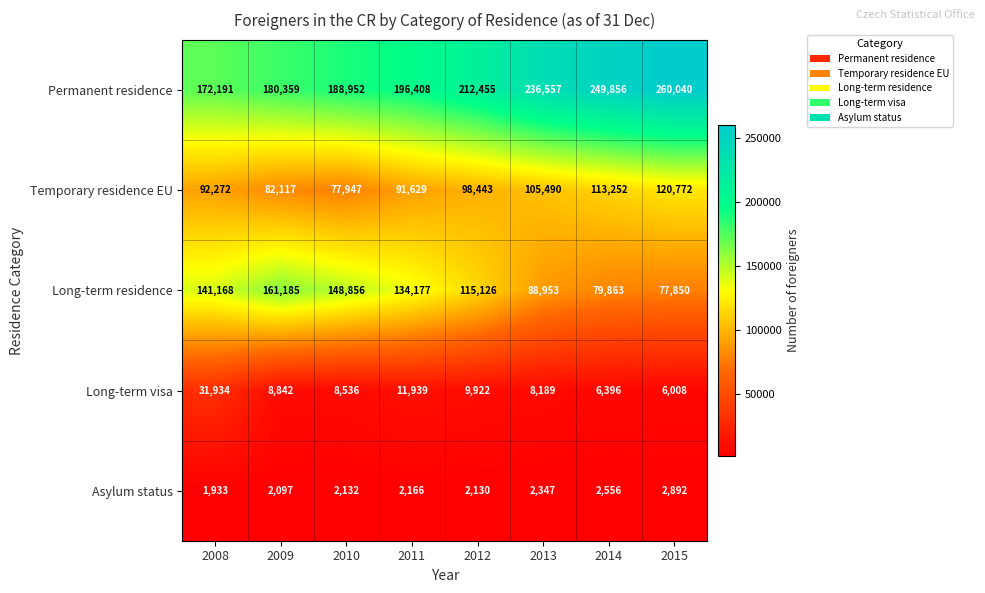

At which category is the sum across all series the highest?

2015